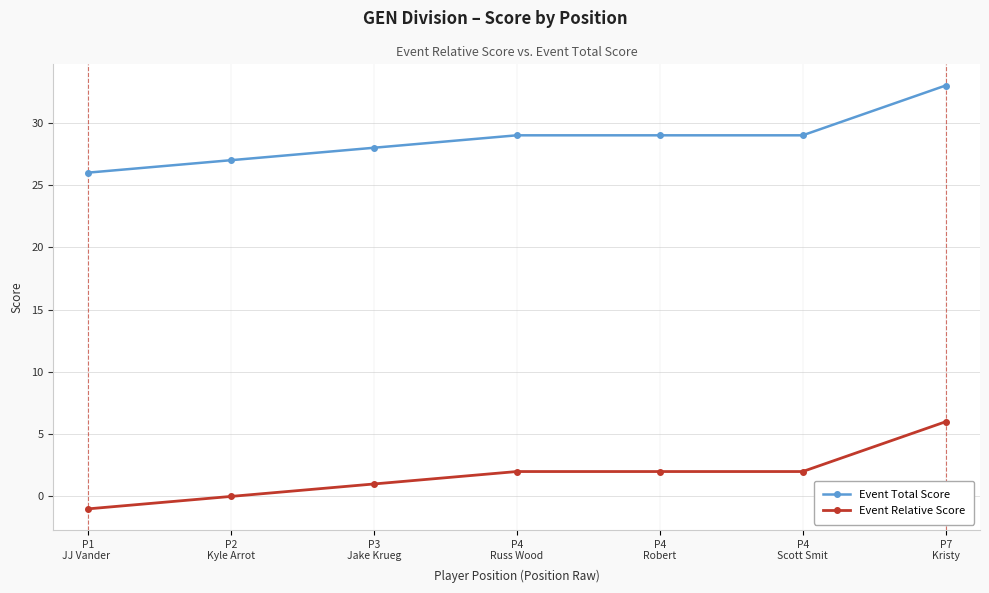

True or false: Event Total Score and Event Relative Score intersect in this chart.

False